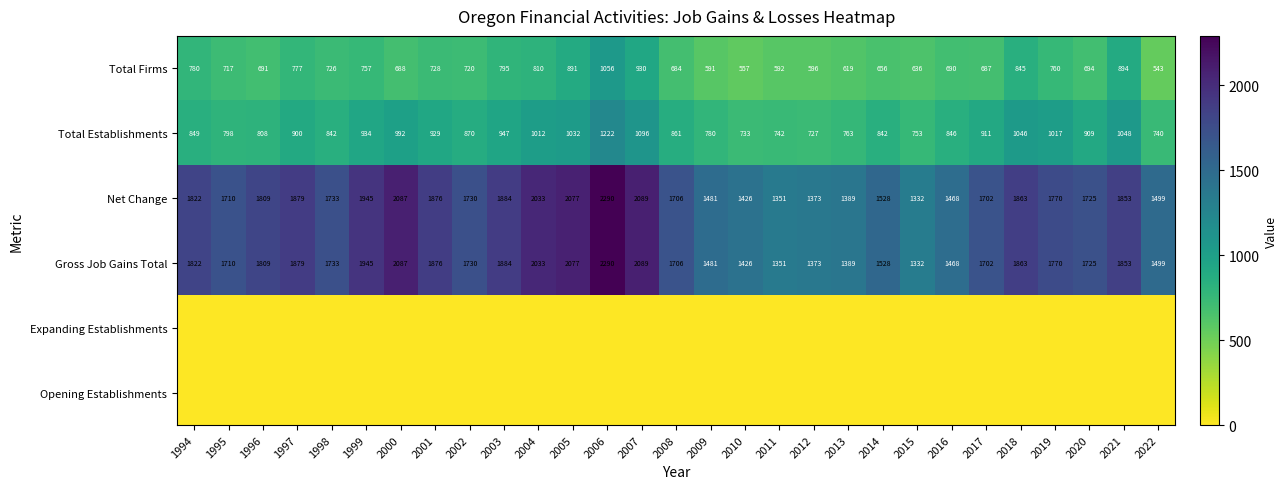

Rank the categories by Net Change value from highest to lowest.

2006, 2007, 2000, 2005, 2004, 1999, 2003, 1997, 2001, 2018, 2021, 1994, 1996, 2019, 1998, 2002, 2020, 1995, 2008, 2017, 2014, 2022, 2009, 2016, 2010, 2013, 2012, 2011, 2015